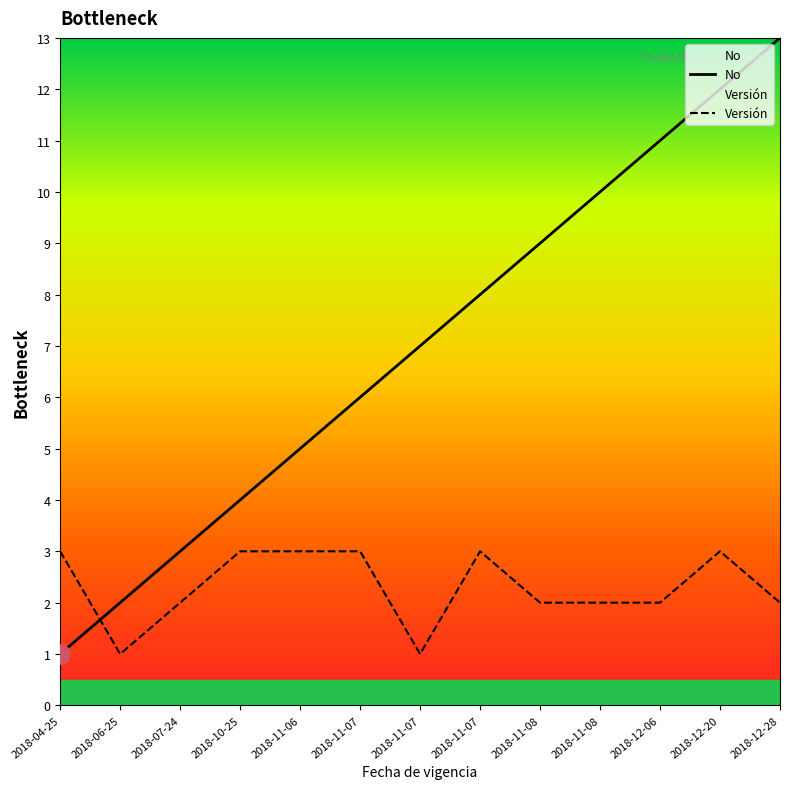

Is this an area chart (filled region under the line)?

No